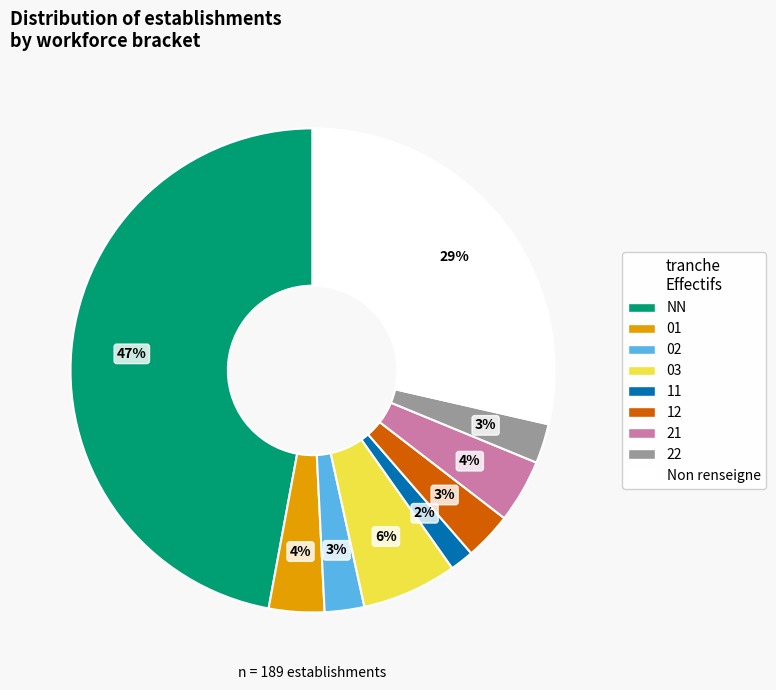

What is the largest slice in the pie chart?

NN